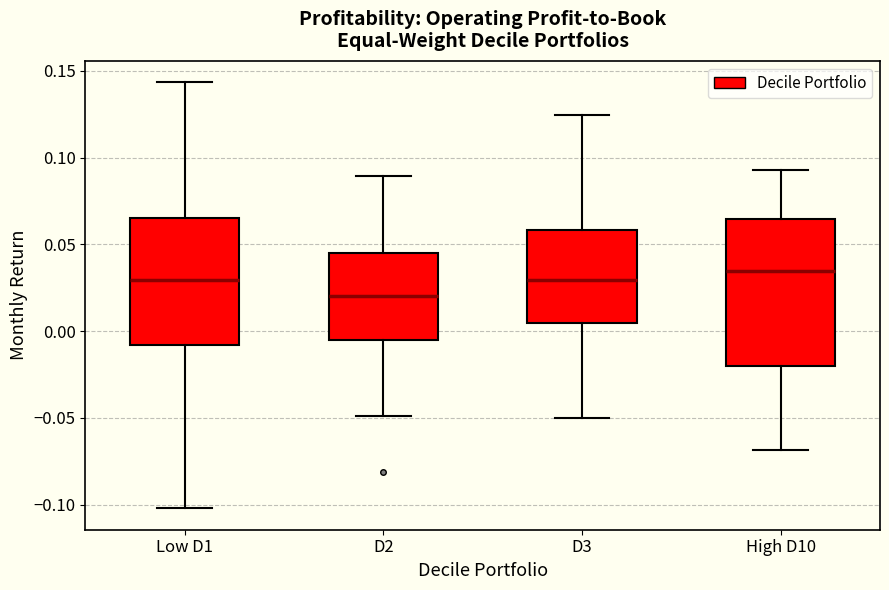

Reading left to right, transcribe this box plot: for each box, give where its median line is, the range the box spans, and where its two whiskers end, as read against the y-axis. The values are not printed on the chart, so give them approximately, as read against the axis.

Low D1: median 0.030, box -0.010 to 0.065, whiskers -0.100 to 0.145
D2: median 0.020, box -0.005 to 0.045, whiskers -0.050 to 0.090
D3: median 0.030, box 0.005 to 0.060, whiskers -0.050 to 0.125
High D10: median 0.035, box -0.020 to 0.065, whiskers -0.070 to 0.095